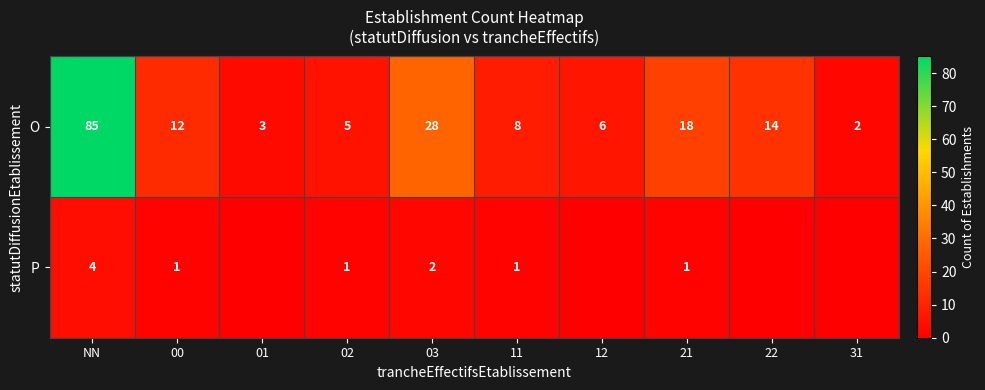

How many series are shown in this chart?

2